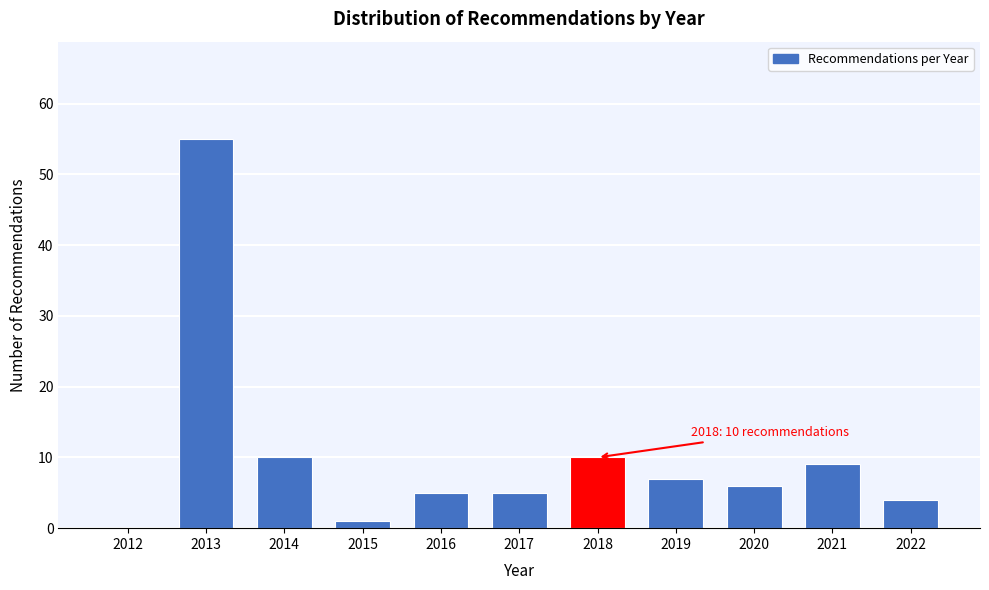

Reading right to left, transcribe all the data shown in this chart.

2022=4	2021=9	2020=6	2019=7	2018=10	2017=5	2016=5	2015=1	2014=10	2013=55	2012=0